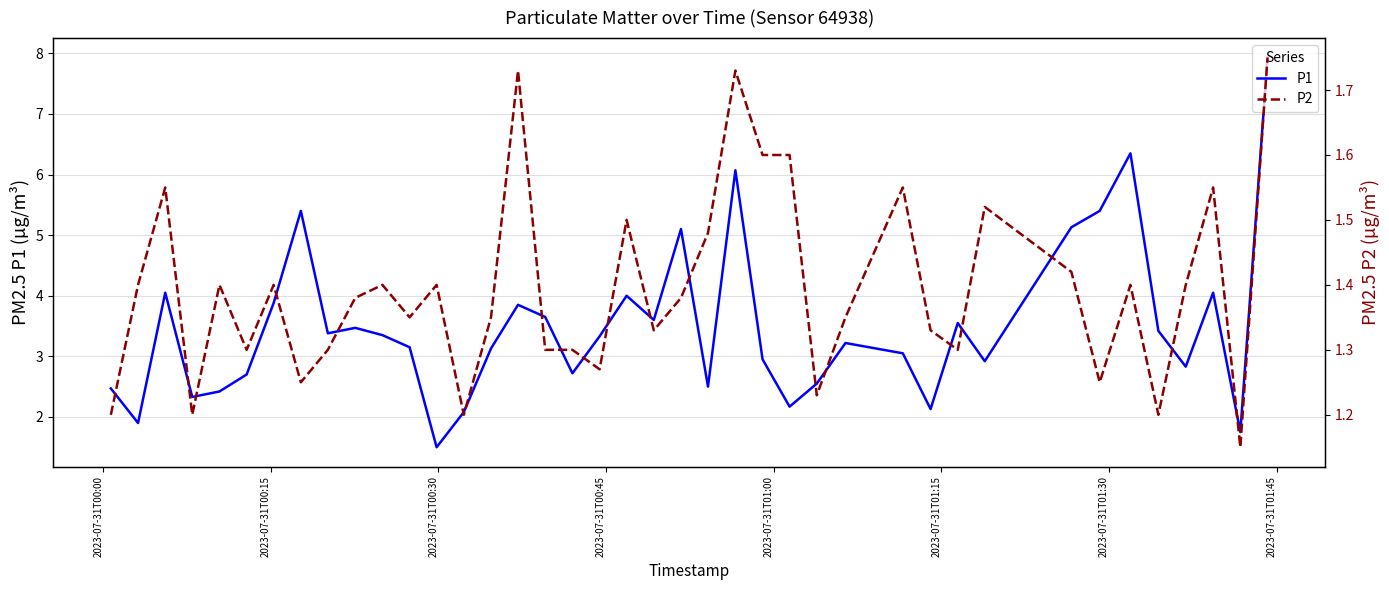

Rank the series by their average value, from lowest to highest.

P2, P1